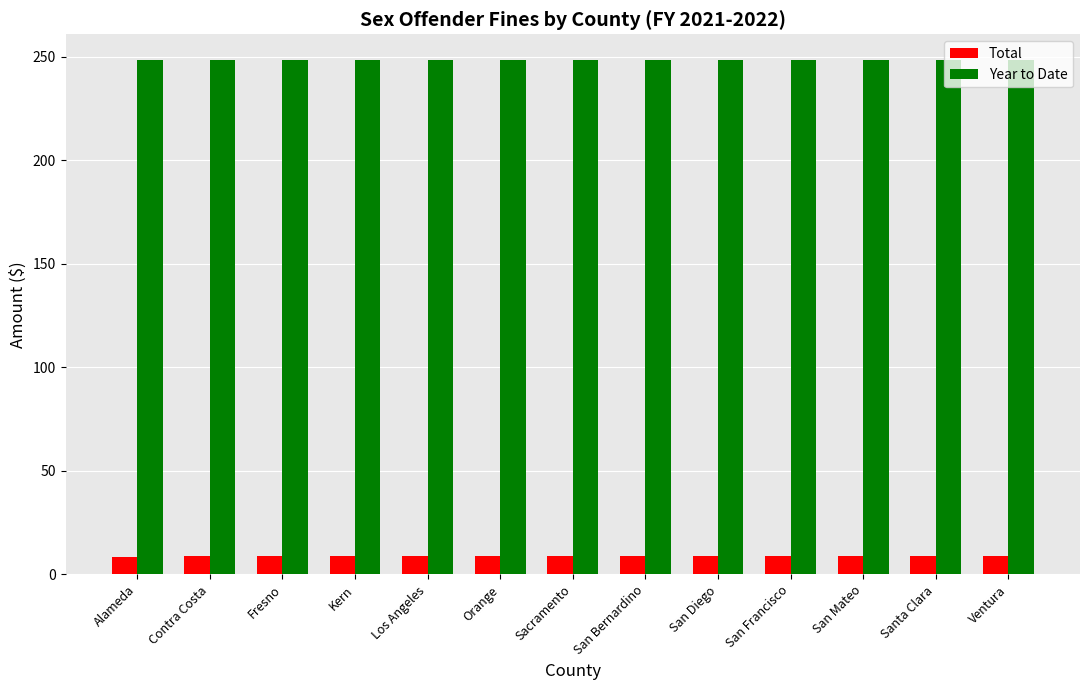

What is the sum of the Total values at Contra Costa and San Bernardino?

17.4